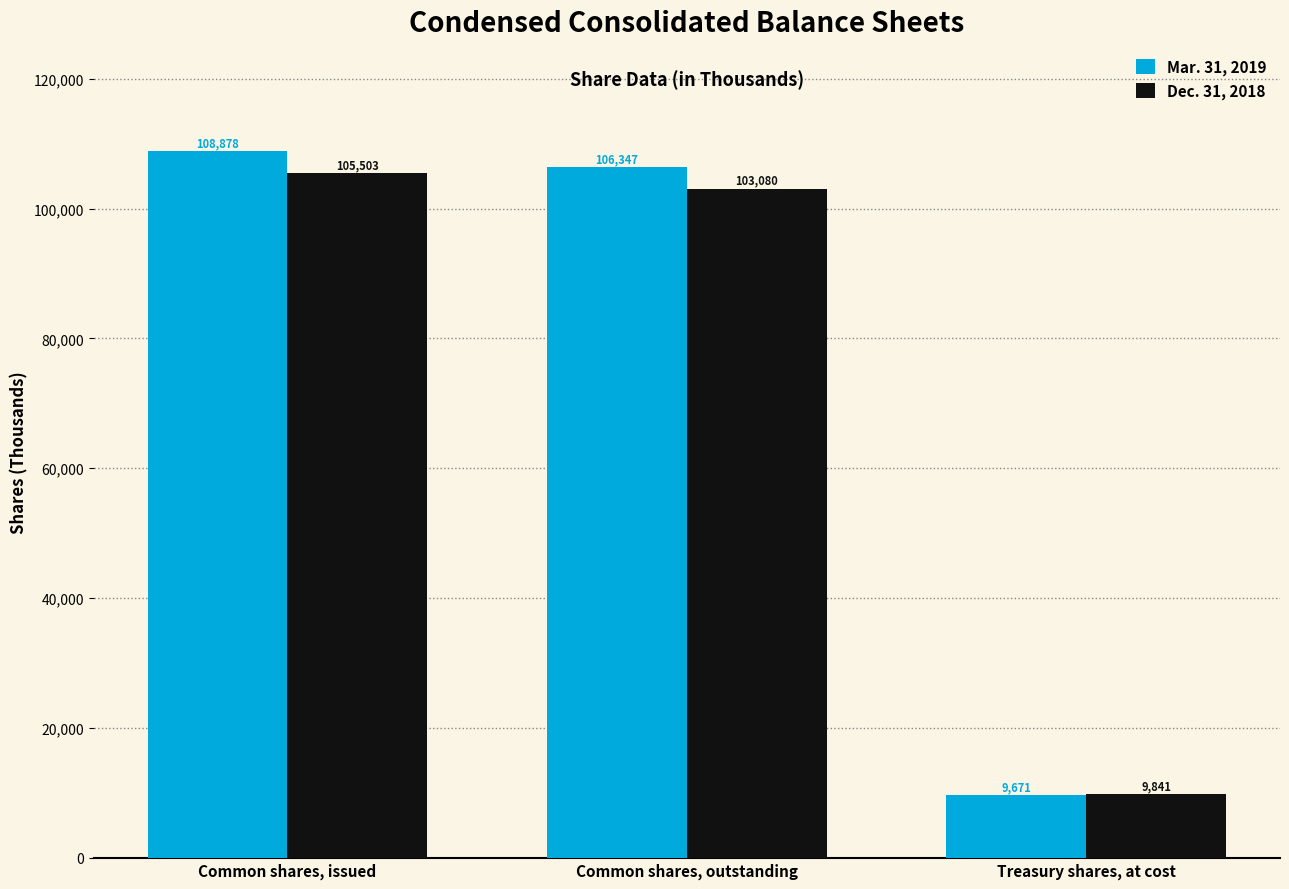

At which category is the sum across all series the highest?

Common shares, issued